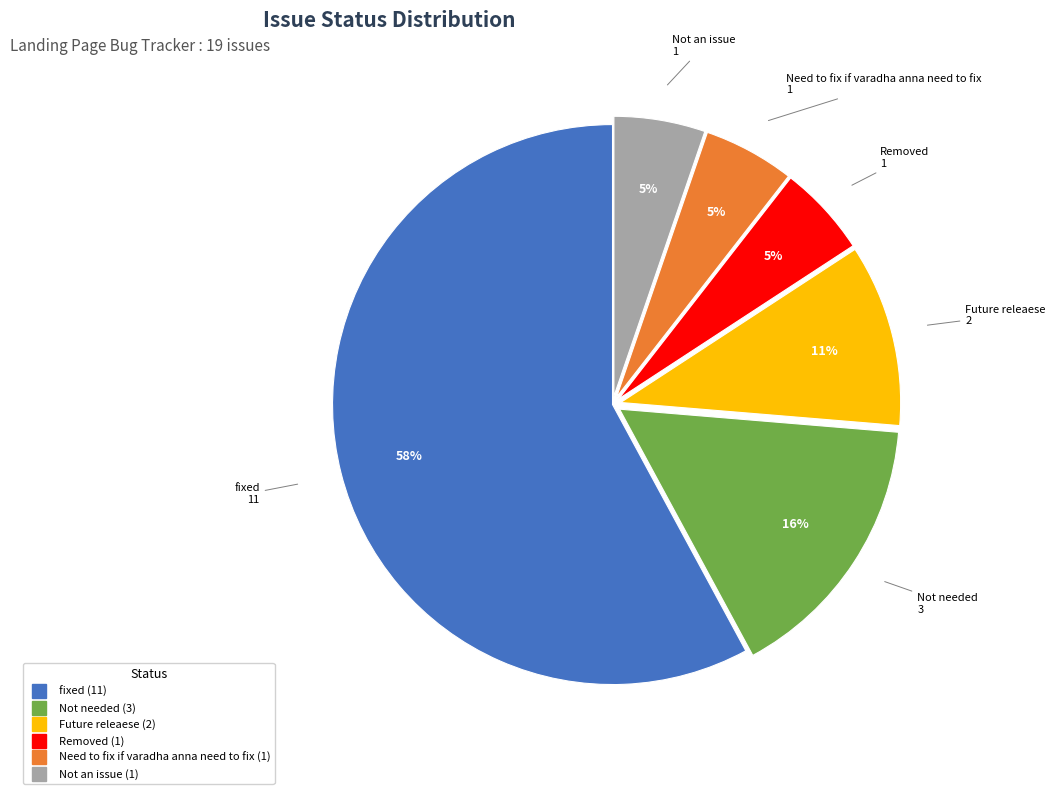

True or false: Not needed accounts for 2% of the total.

False